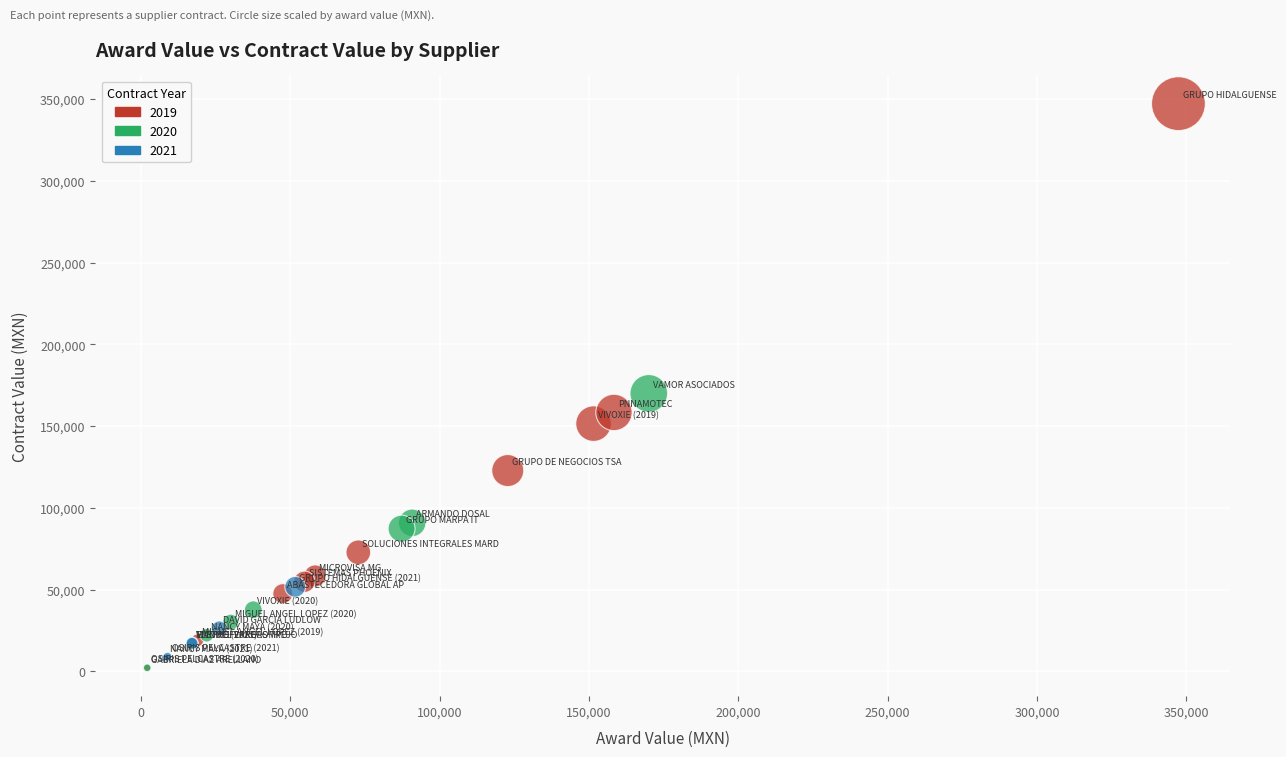

What are all the series names shown in the legend?

2019, 2020, 2021